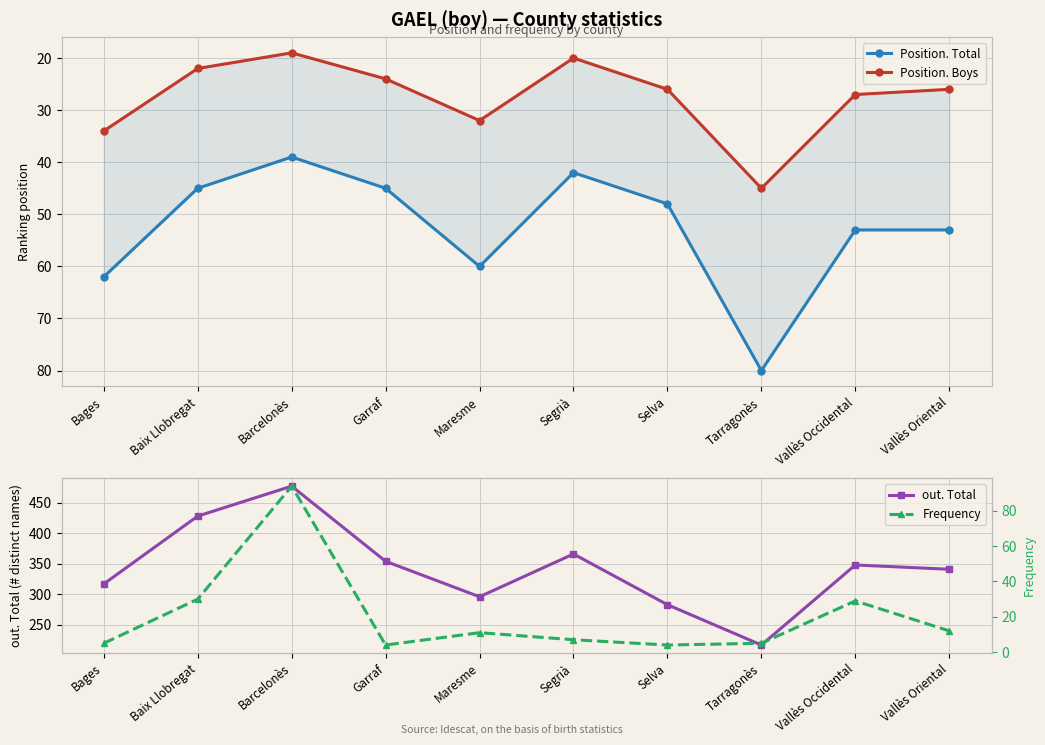

In Frequency, how many points are lower than both neighbors (excluding endpoints)?

2